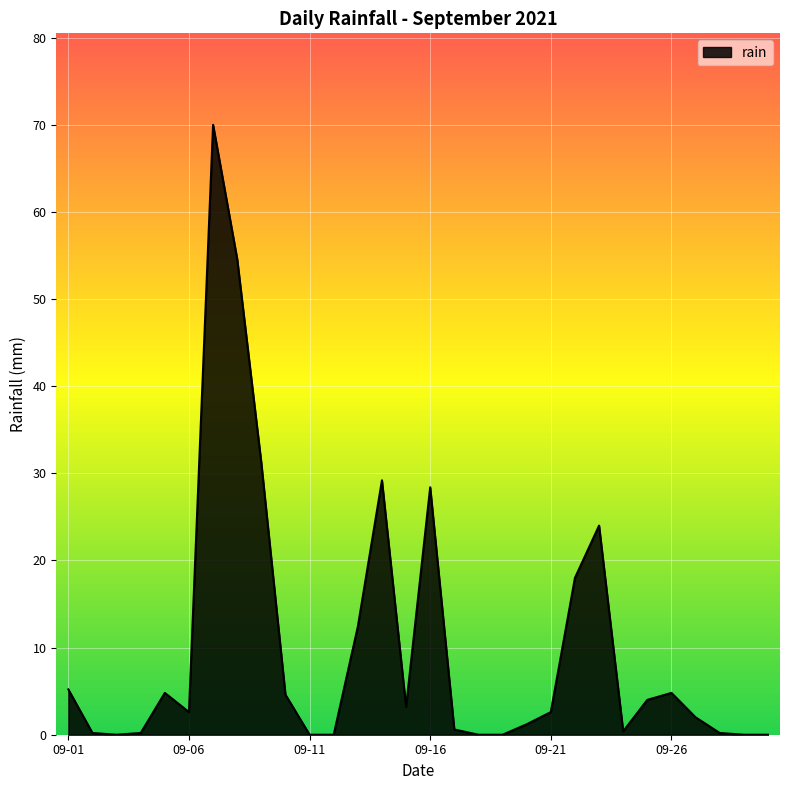

What is the difference between the maximum and minimum values?

70.0